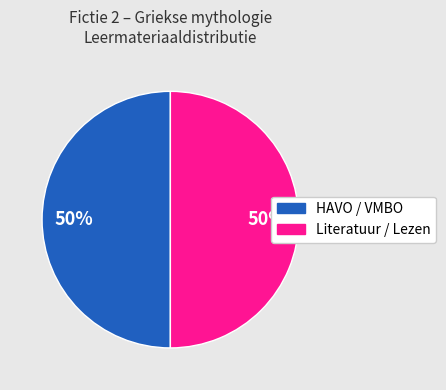

Count the number of slices in the pie.

2